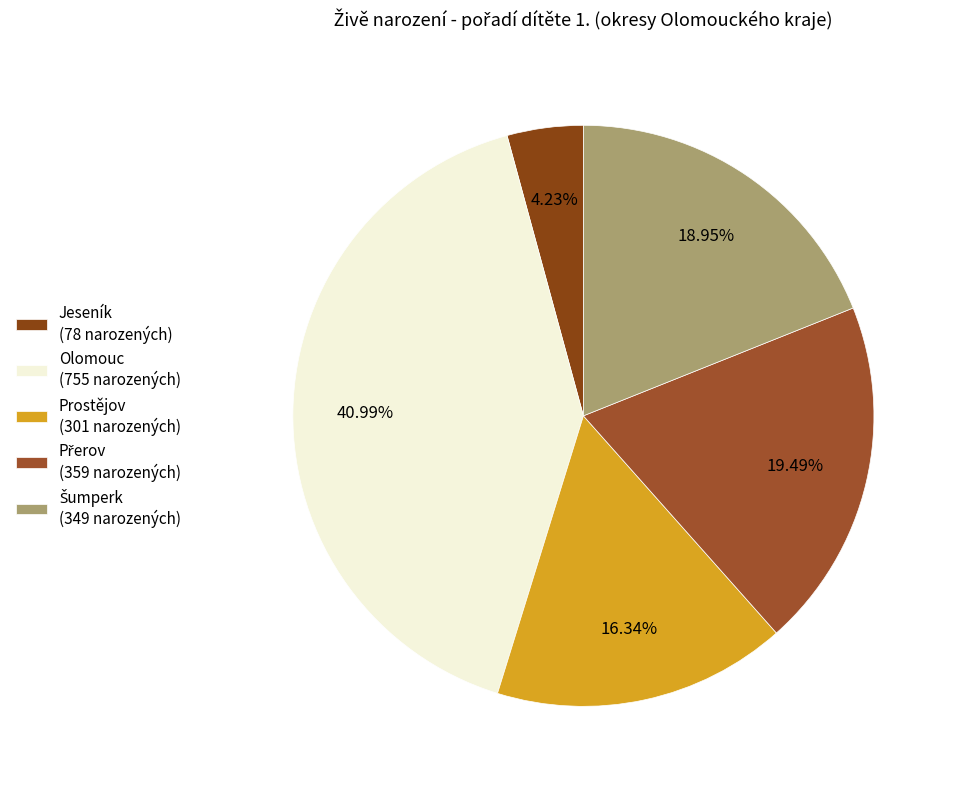

What percentage is NOT represented by Přerov?

80.5%